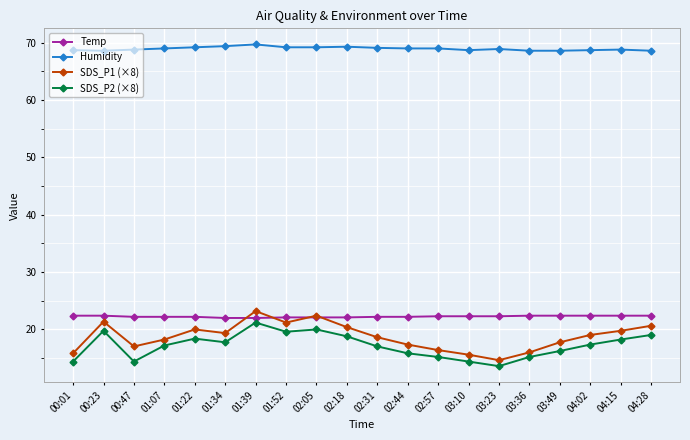

What is the label of the 1st point from the left?

00:01